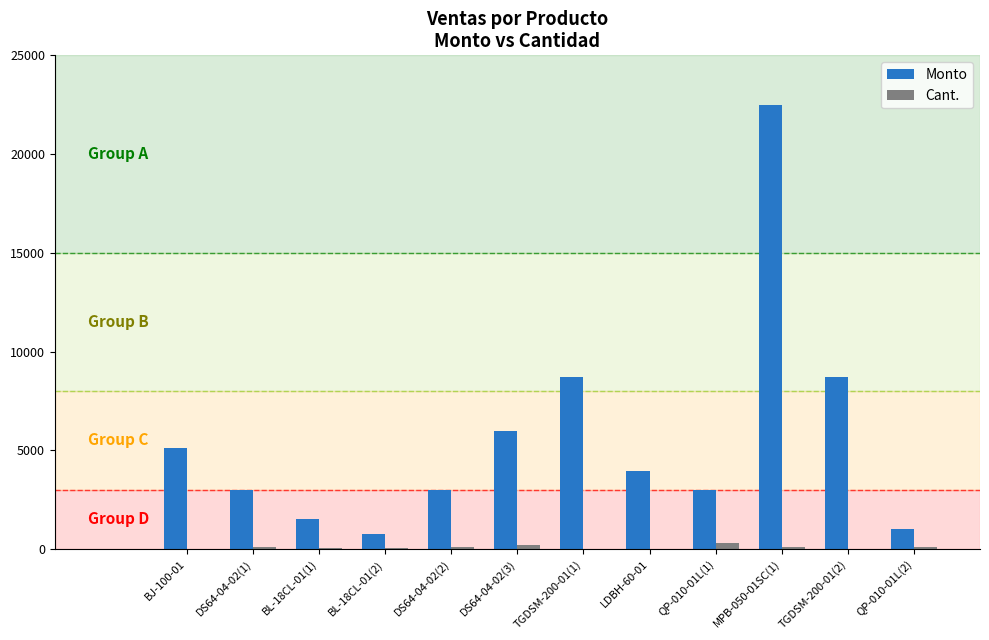

At which category does the chart reach its peak across all series?

MPB-050-01SC(1)